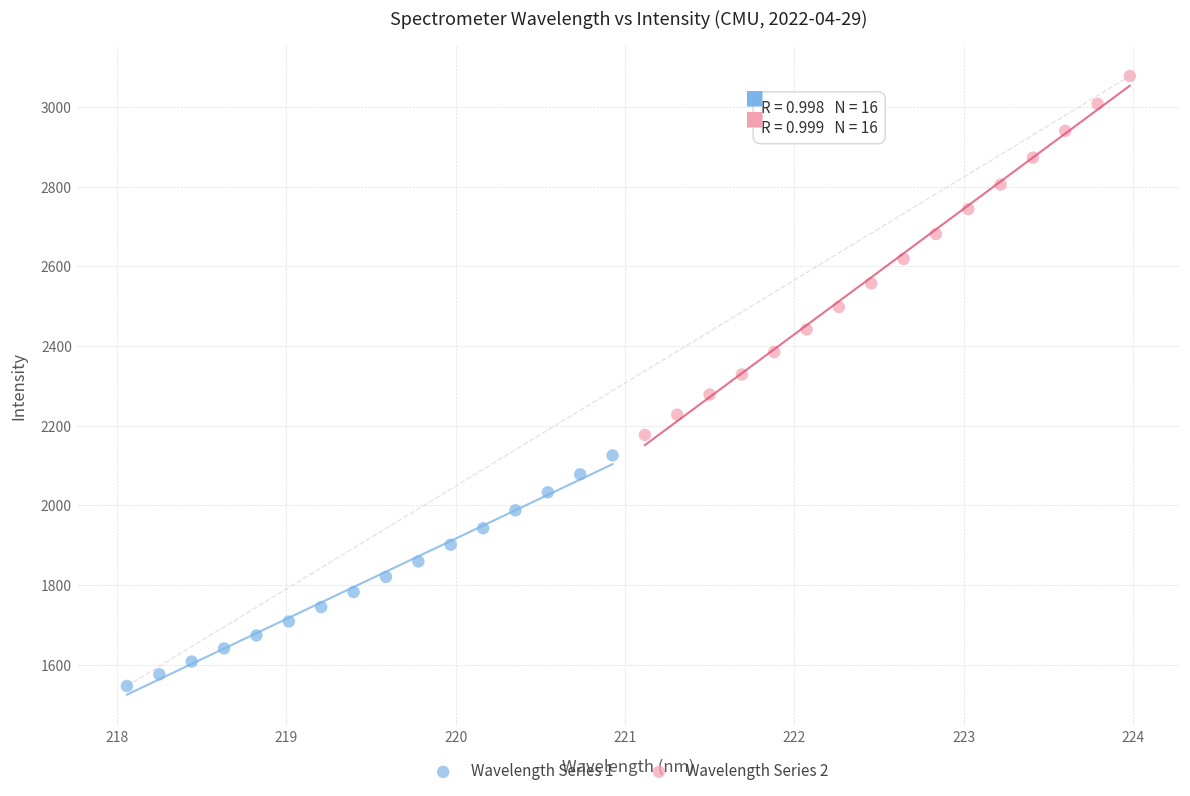

Which series contains the lowest Y value?

Wavelength Series 1